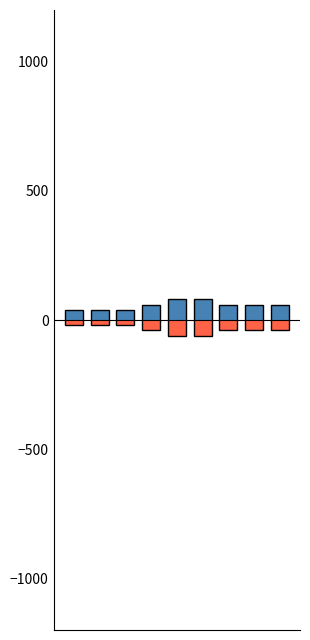

How many Bid values are between -40 and -20?

7